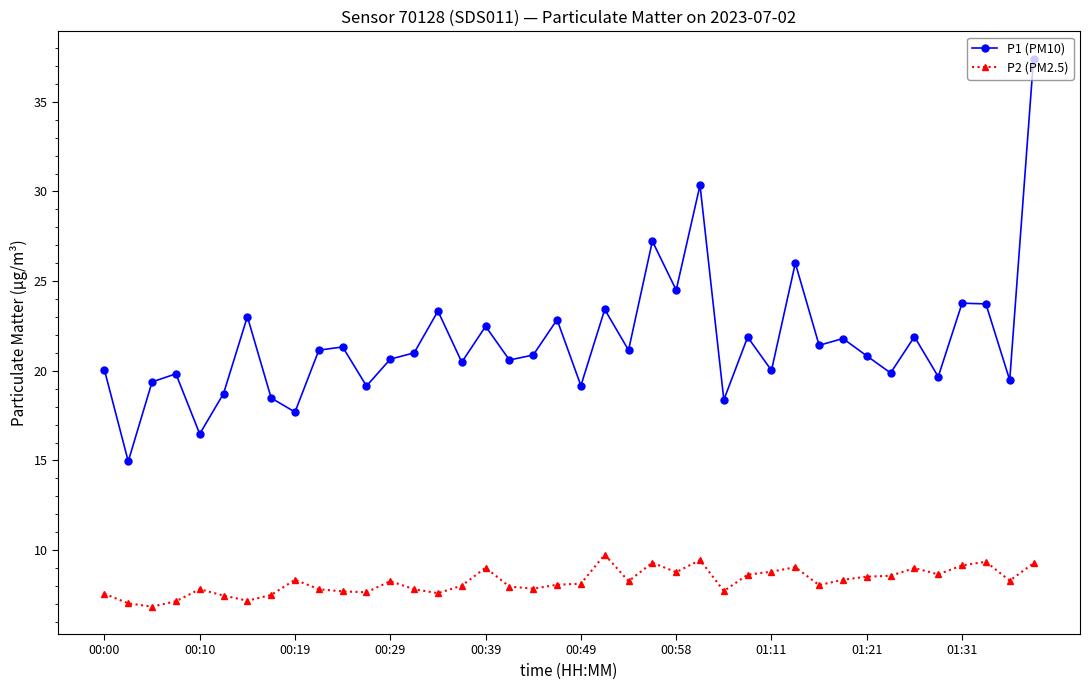

Rank the series by their maximum value, from lowest to highest.

P2 (PM2.5), P1 (PM10)